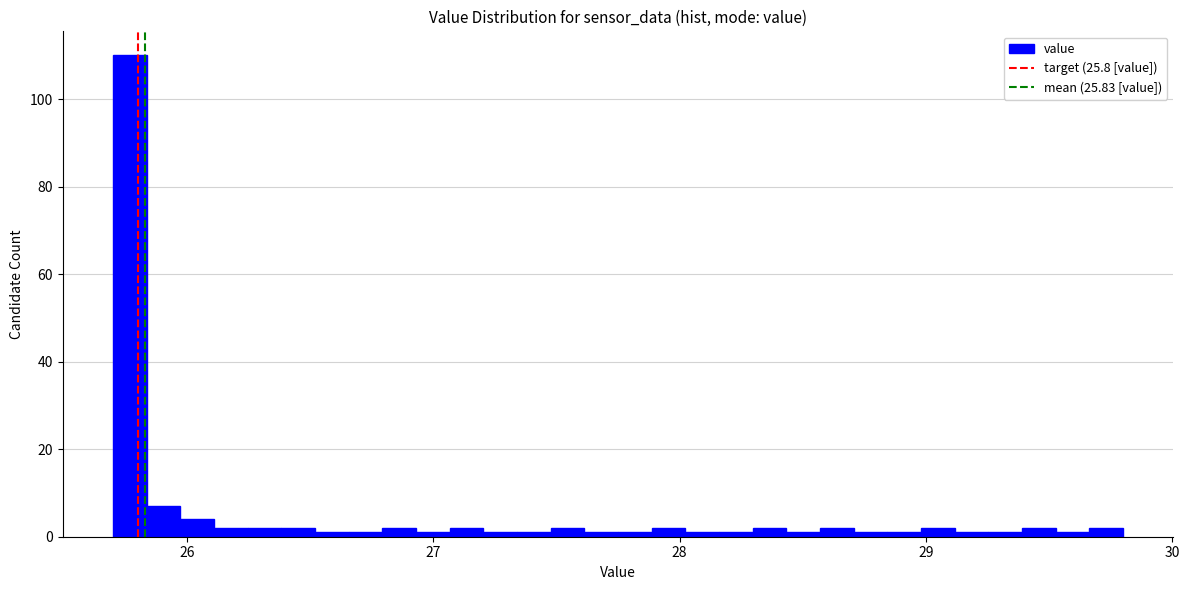

Read against the x-axis, roughly where is the centre of the tallest bar?

25.8